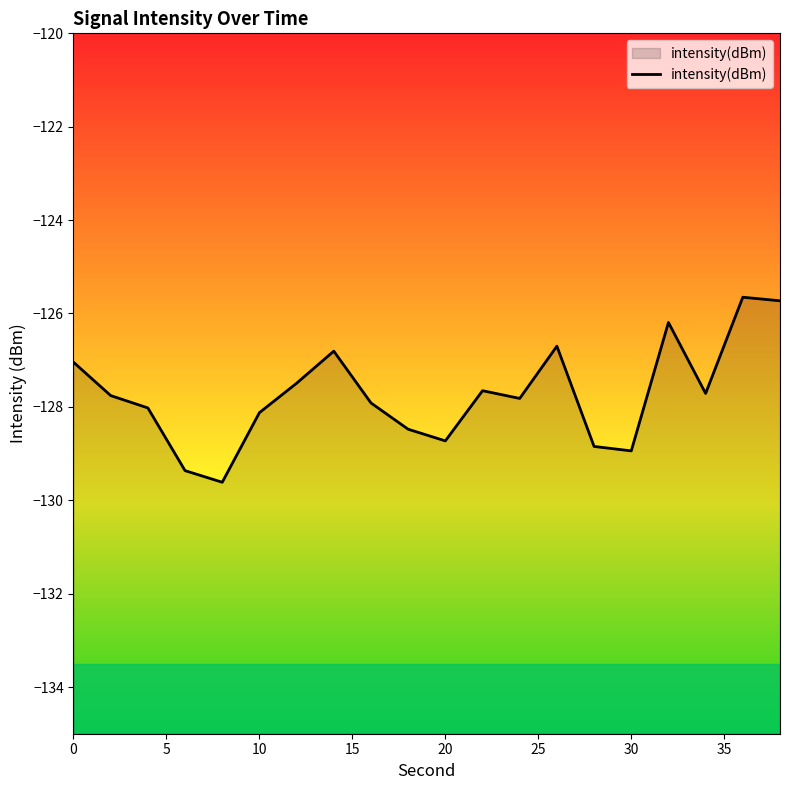

The value at 0 is -127.0. True or false?

True